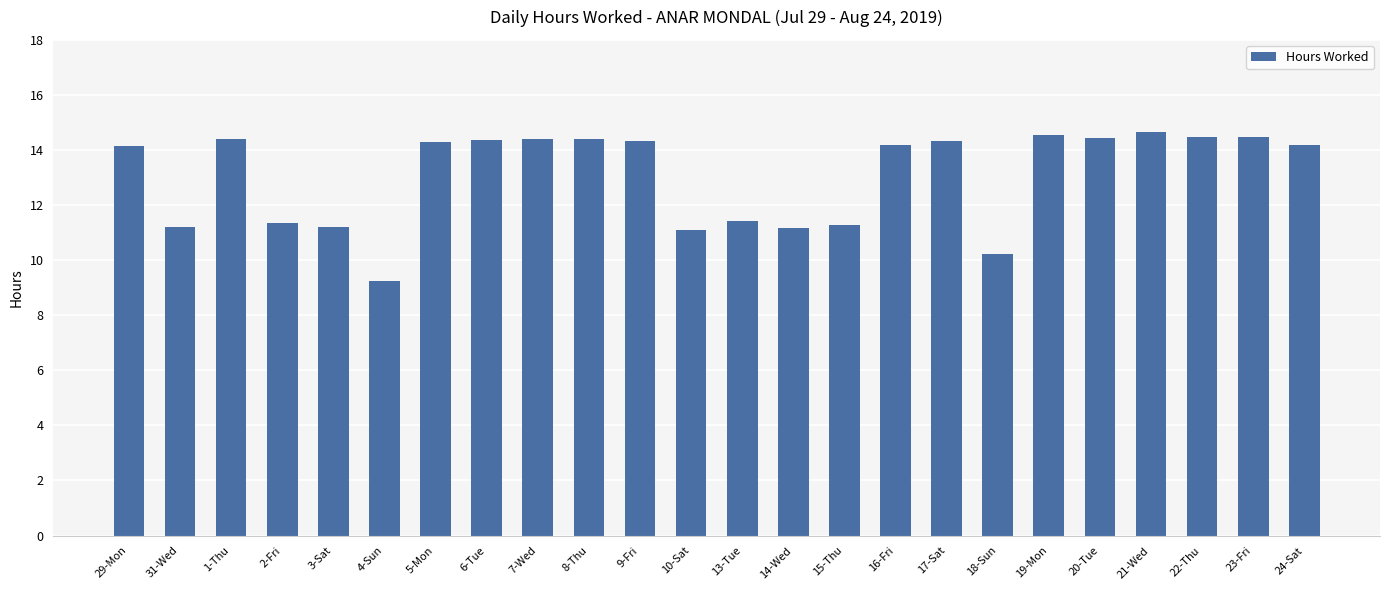

The chart shows a value of 14.5 at 22-Thu. True or false?

True